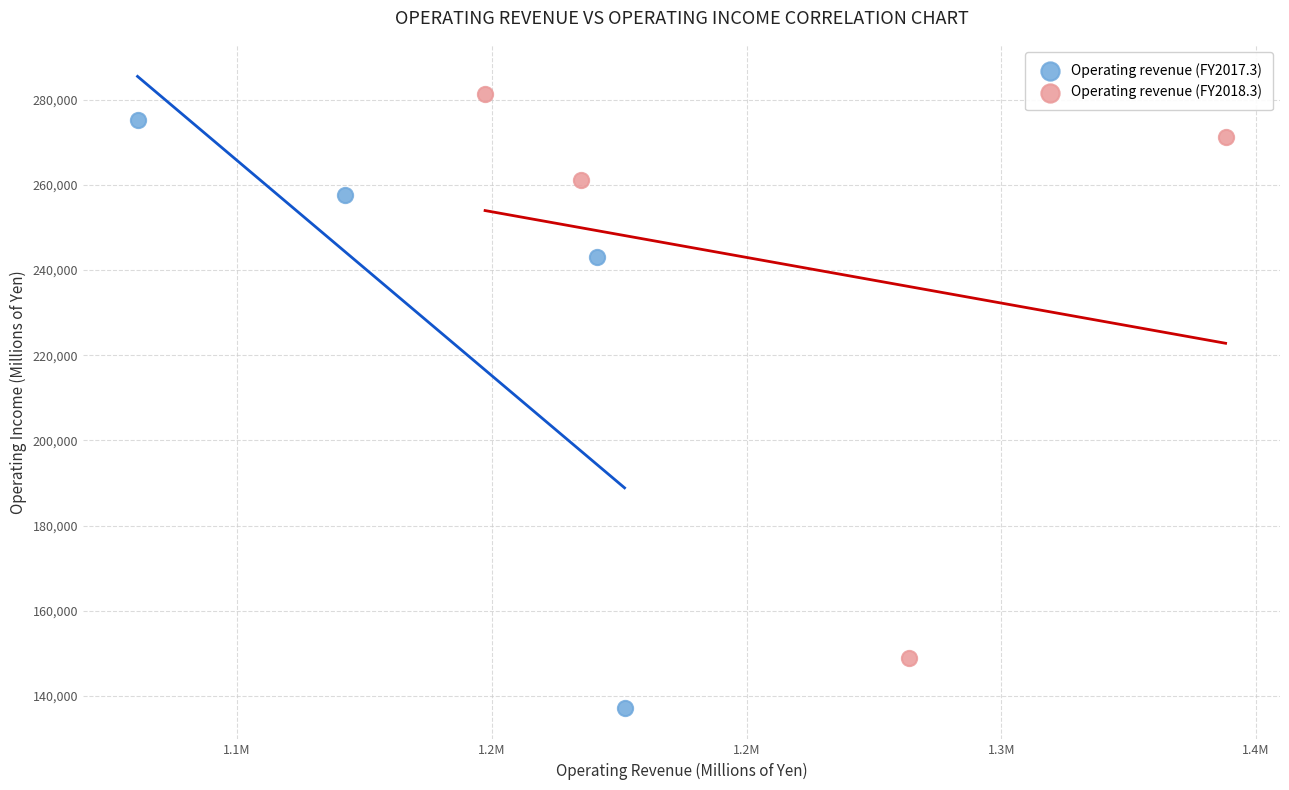

Which series reaches the minimum Y coordinate?

Operating revenue (FY2017.3)